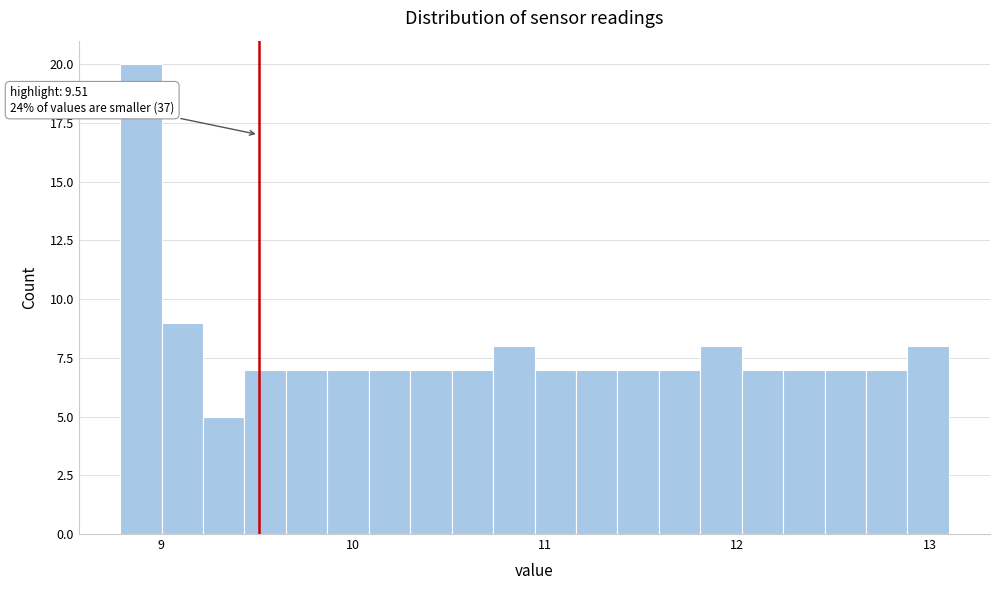

Around what value on the x-axis is the tallest bar? Give the approximate position of its centre, as read against the axis.

8.9